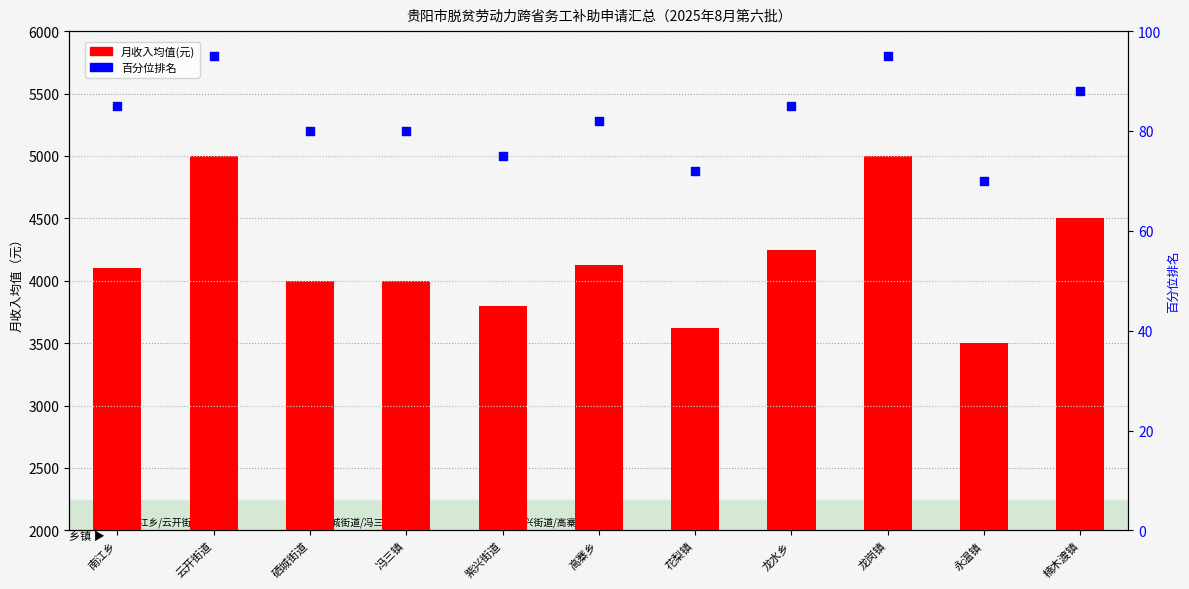

Which series has the largest total across all categories?

月收入均值(元)